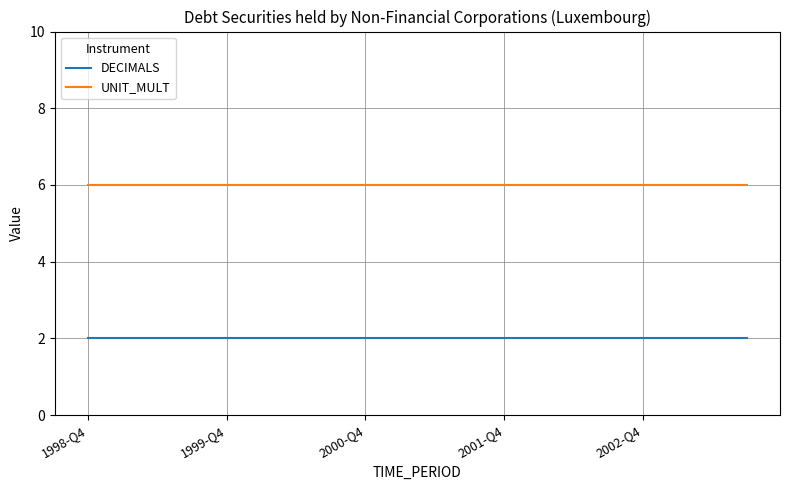

True or false: DECIMALS and UNIT_MULT intersect in this chart.

False